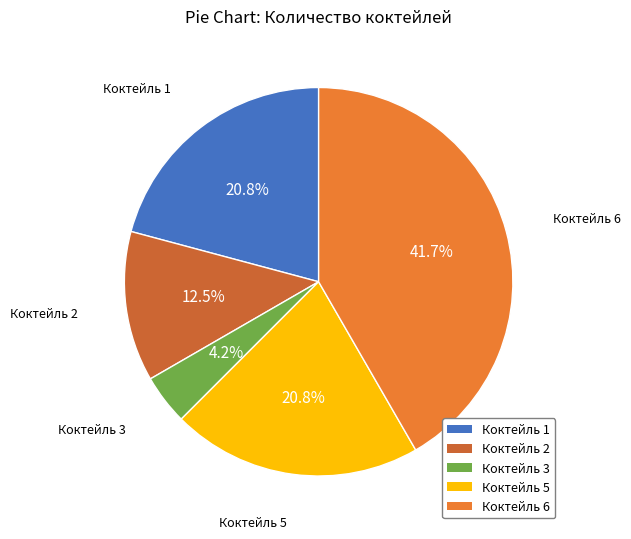

How many slices are in this pie chart?

5